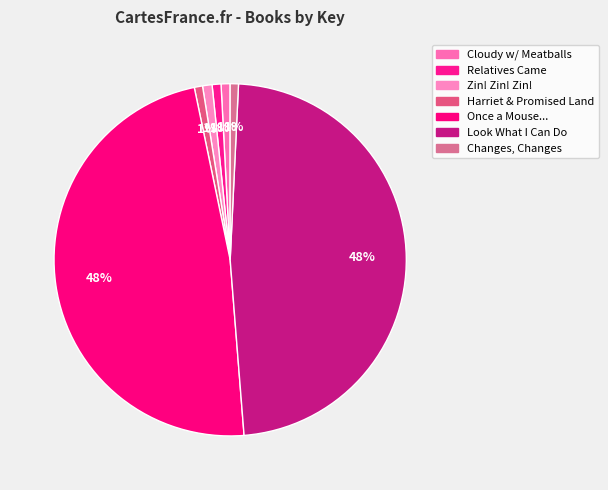

Count the number of slices in the pie.

7